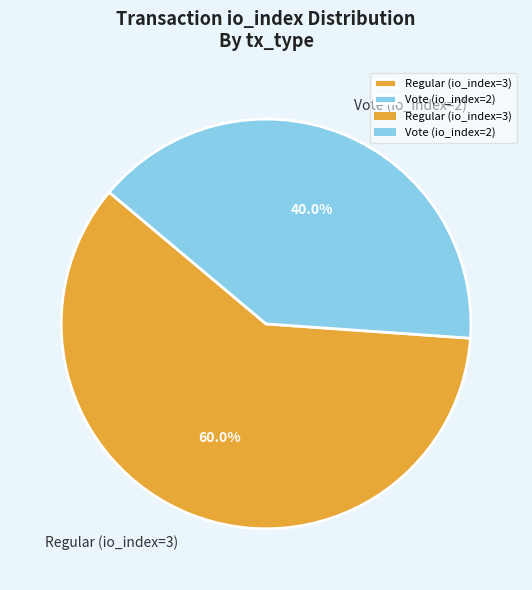

Rank the categories by value from highest to lowest.

Regular (io_index=3), Vote (io_index=2)